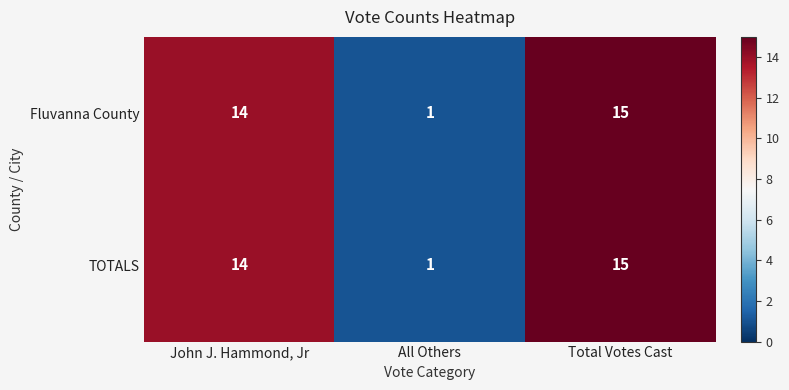

Reading left to right, list all the values displayed in this chart.

Fluvanna County: John J. Hammond, Jr=14	All Others=1	Total Votes Cast=15
TOTALS: John J. Hammond, Jr=14	All Others=1	Total Votes Cast=15